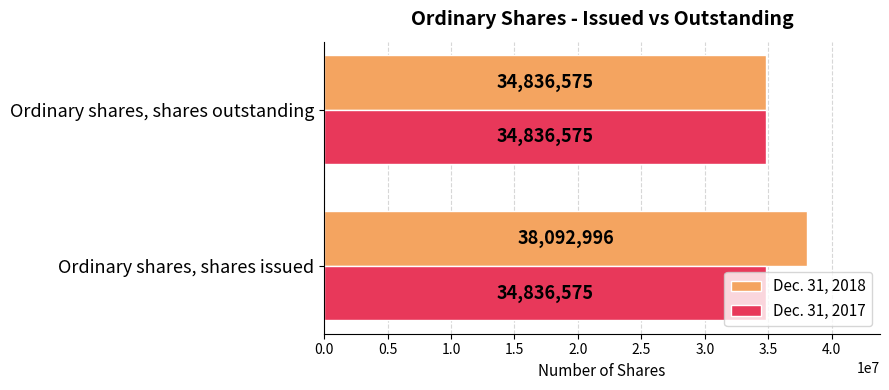

Rank the categories by Dec. 31, 2018 value from lowest to highest.

Ordinary shares, shares outstanding, Ordinary shares, shares issued